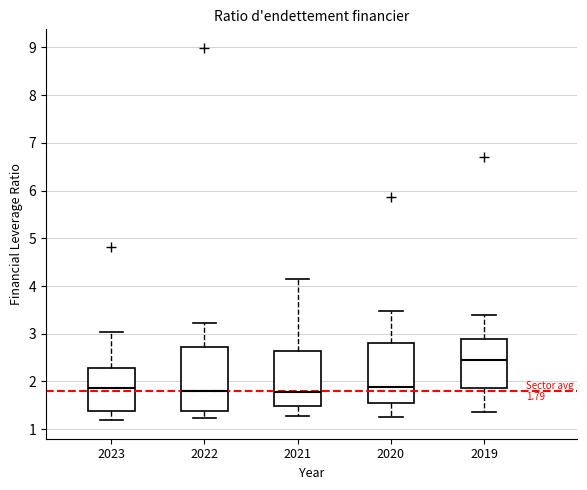

Which box has the highest median line?

2019